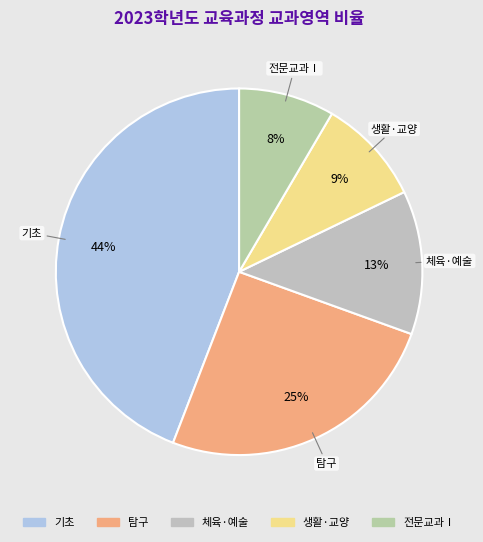

Between 체육·예술 and 전문교과Ⅰ, which is larger?

체육·예술